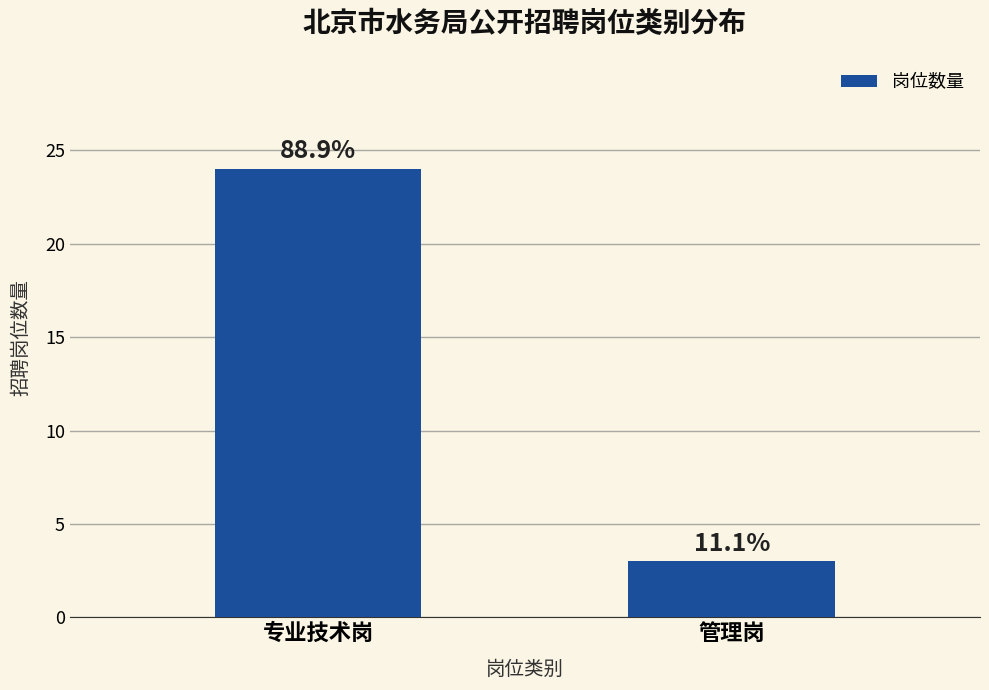

What is the label of the 1st bar from the right?

管理岗